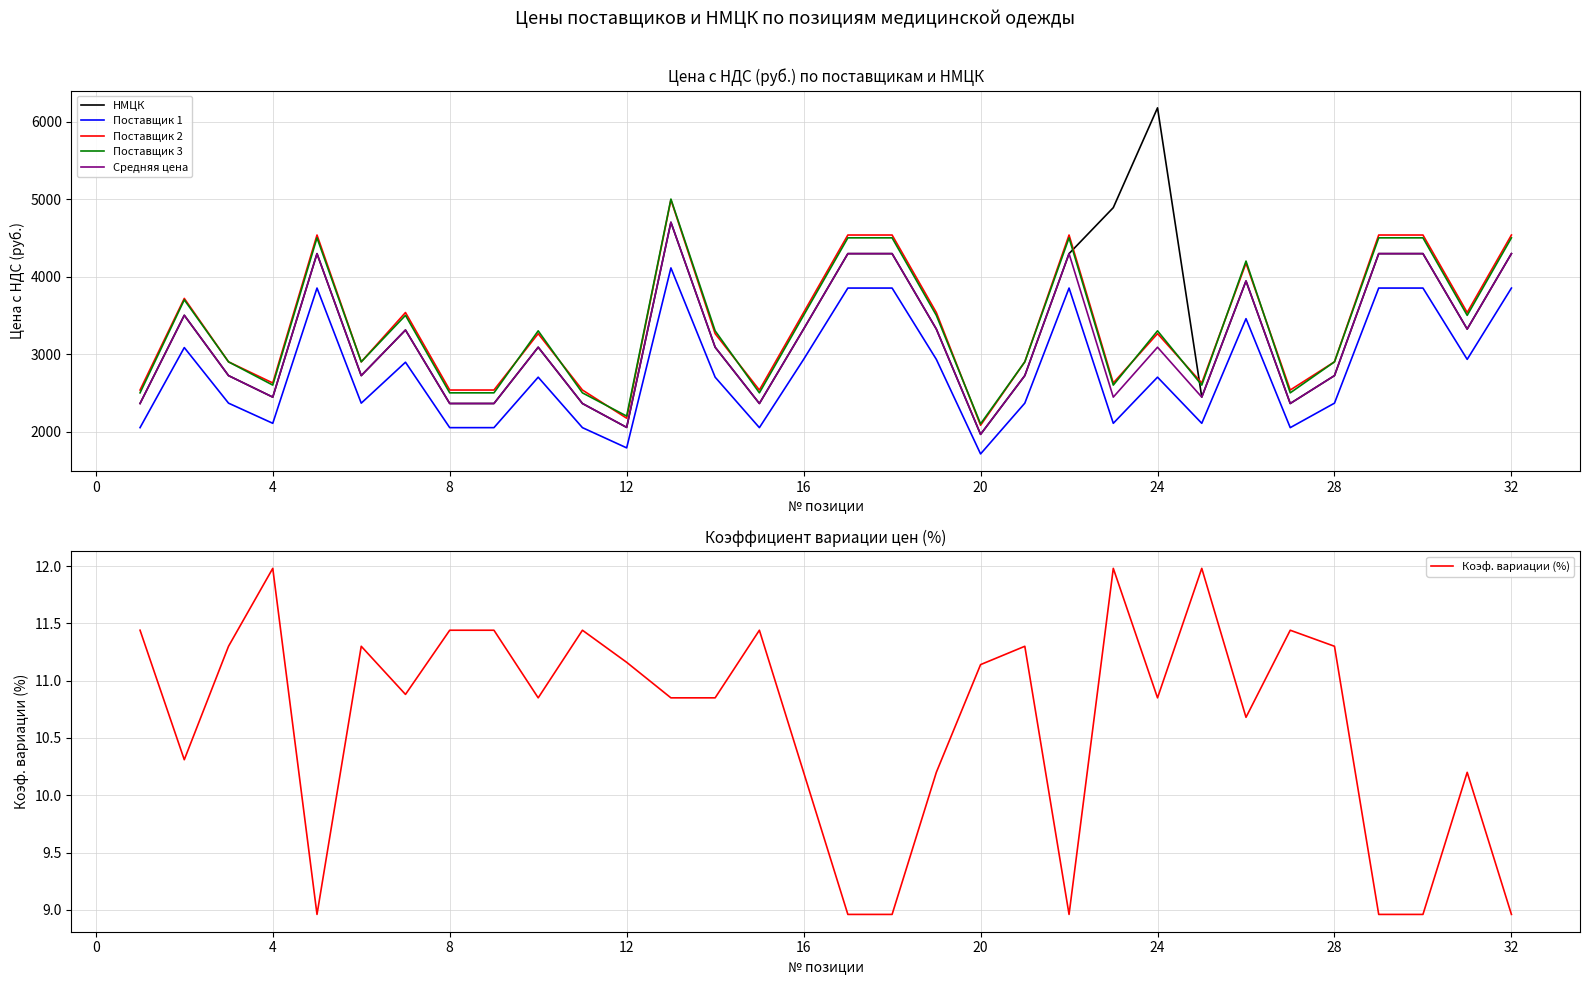

What is the approximate value of НМЦК at 20?

1964.6